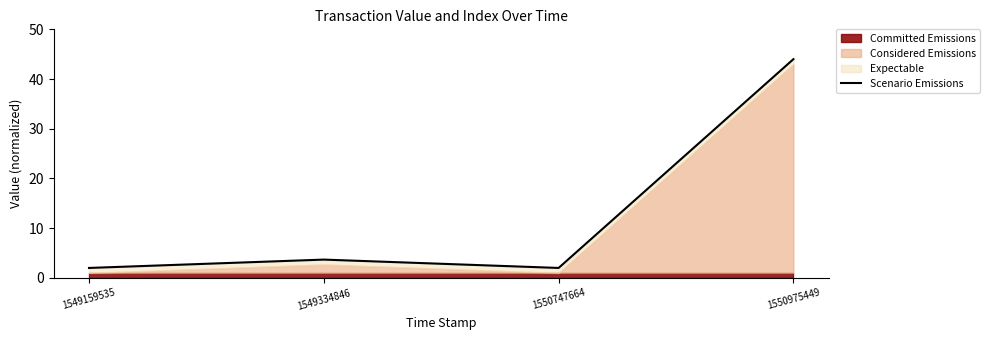

What is the approximate value at 1550747664?

2.0